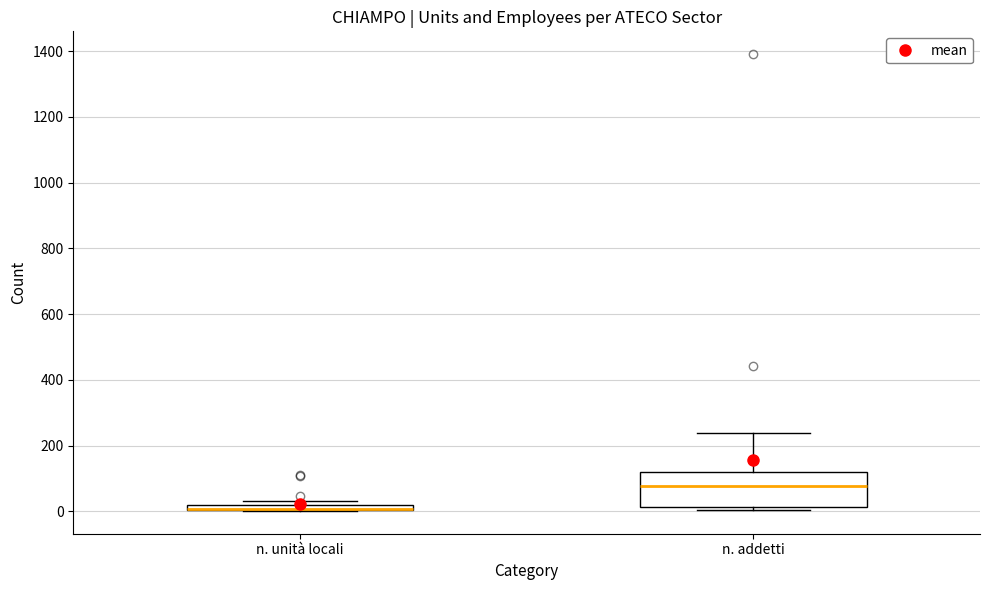

Where is the upper edge of the box for n. addetti on the y-axis? The values are not printed on the chart, so give them approximately, as read against the axis.

120